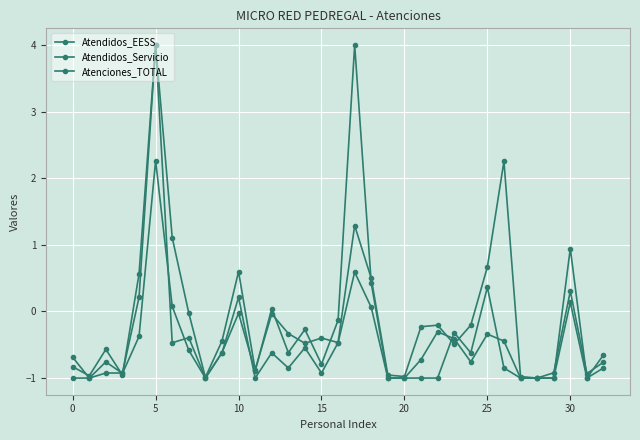

Which series ends up on top after the final intersection of Atendidos_Servicio and Atendidos_EESS?

Atendidos_Servicio